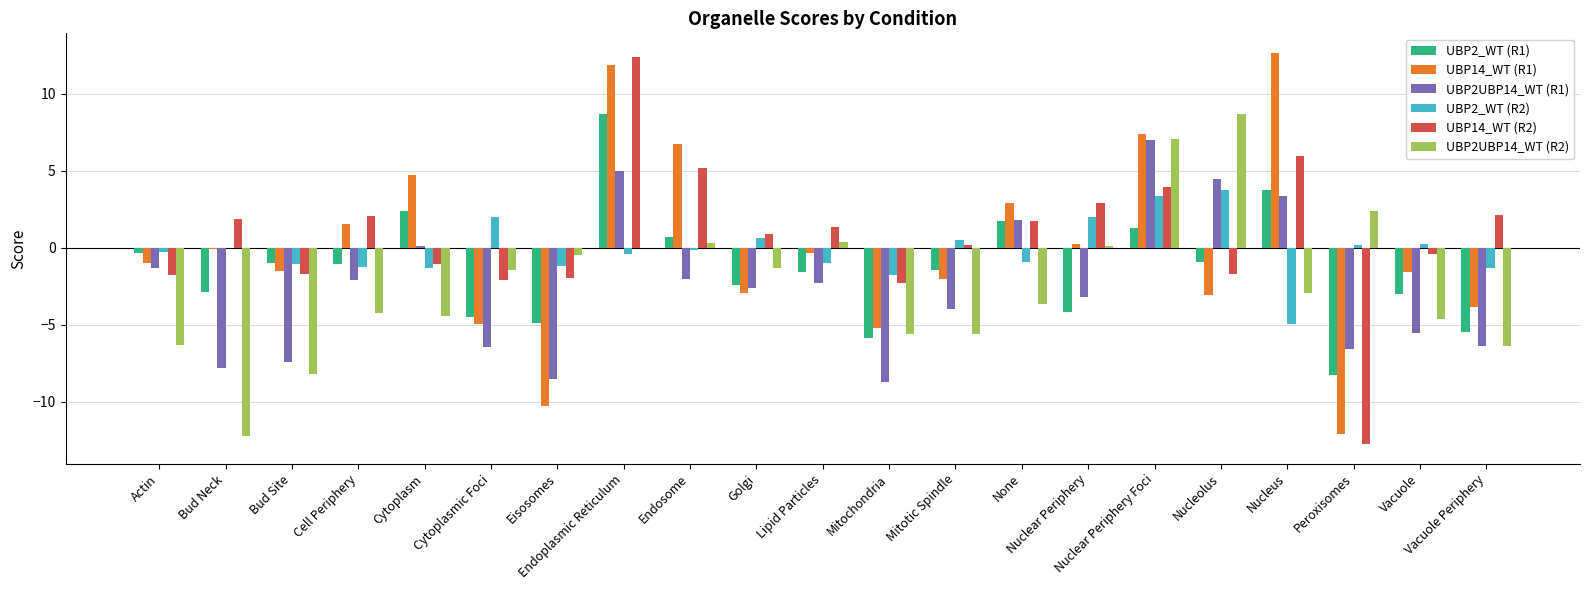

What is the maximum value shown in the chart?

12.6